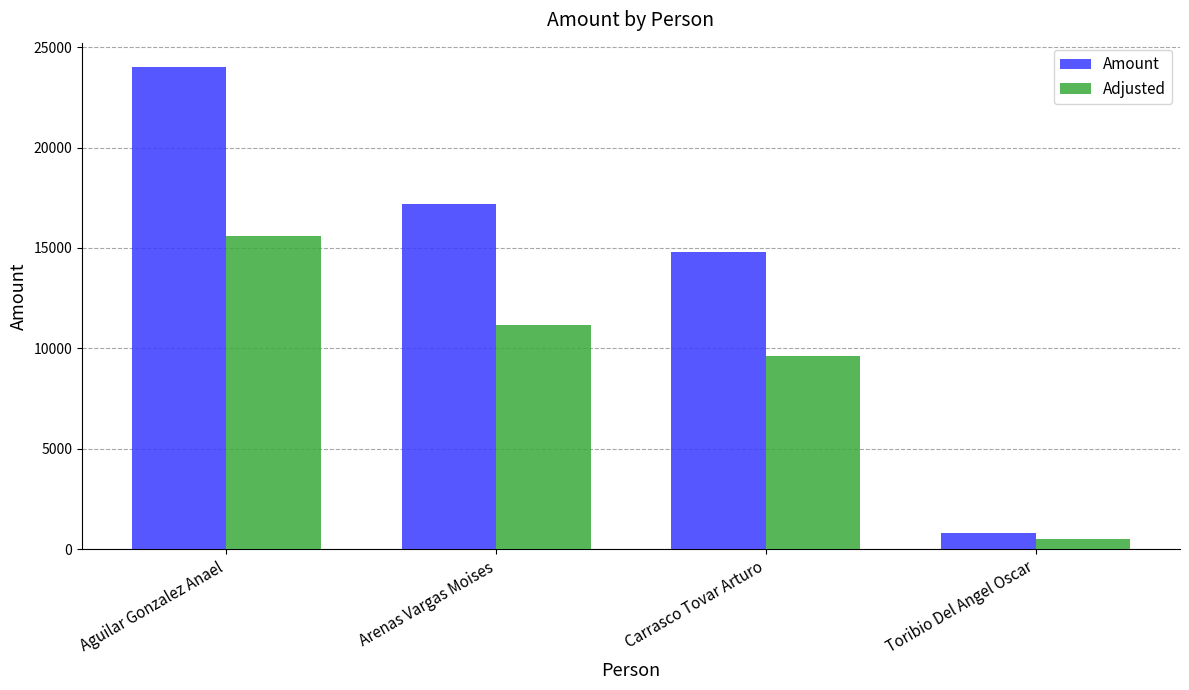

What is the lowest value of the Amount series?

802.3